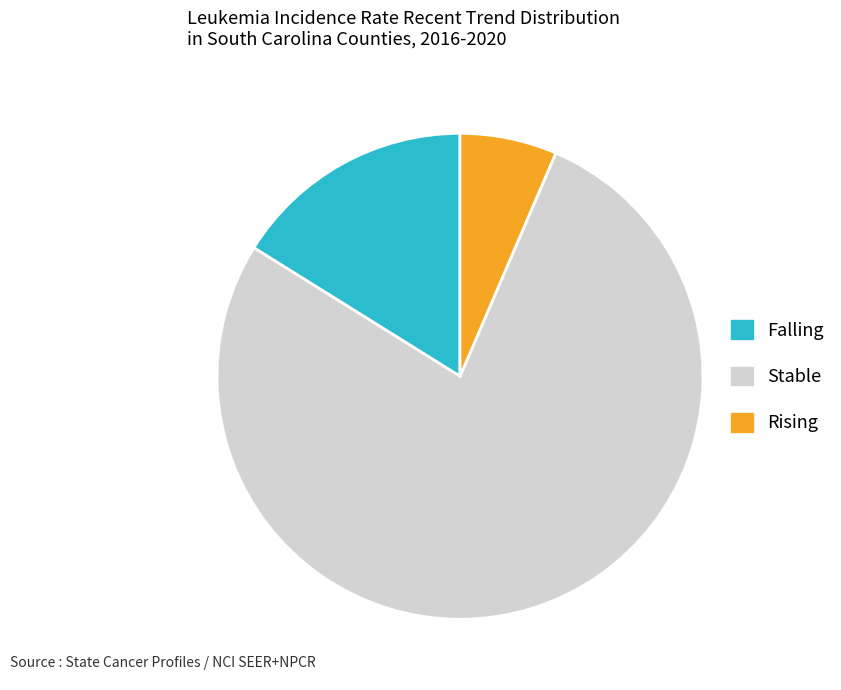

What is the smallest slice in the pie chart?

Rising